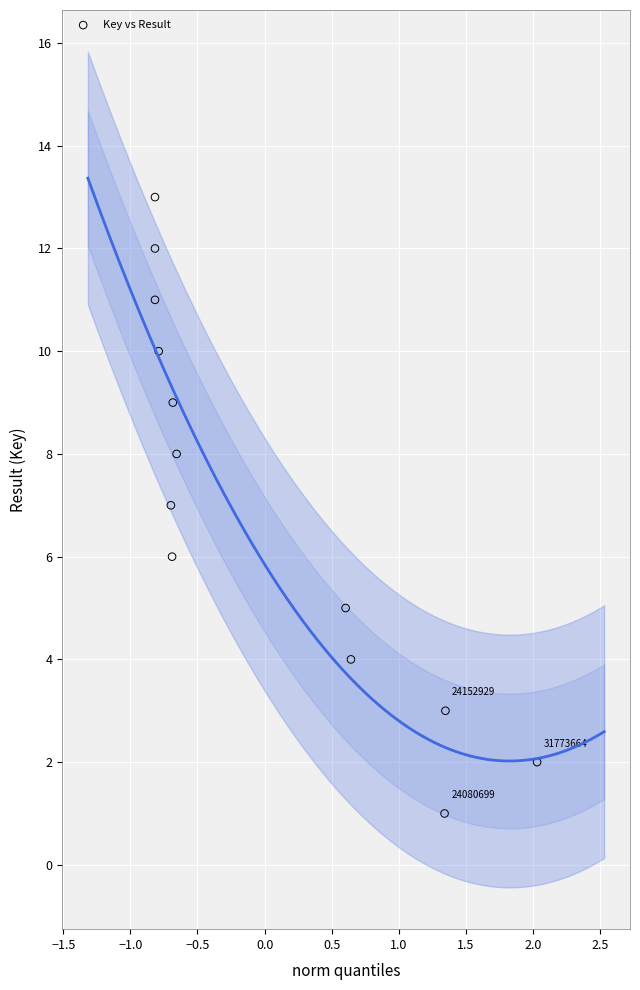

What is the range of Y values (max minus min)?

12